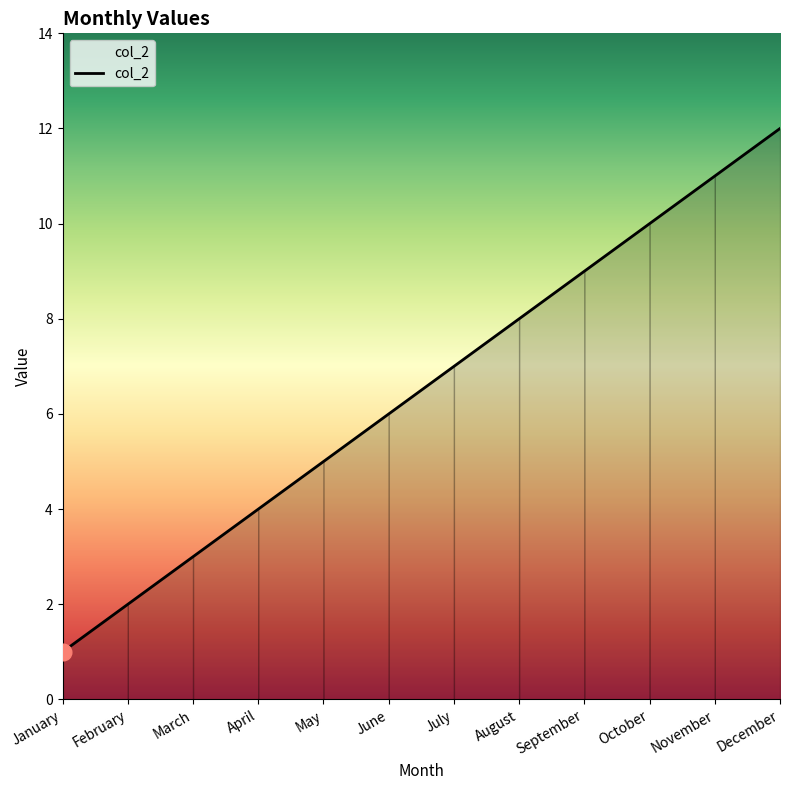

Which has a higher value, November or April?

November